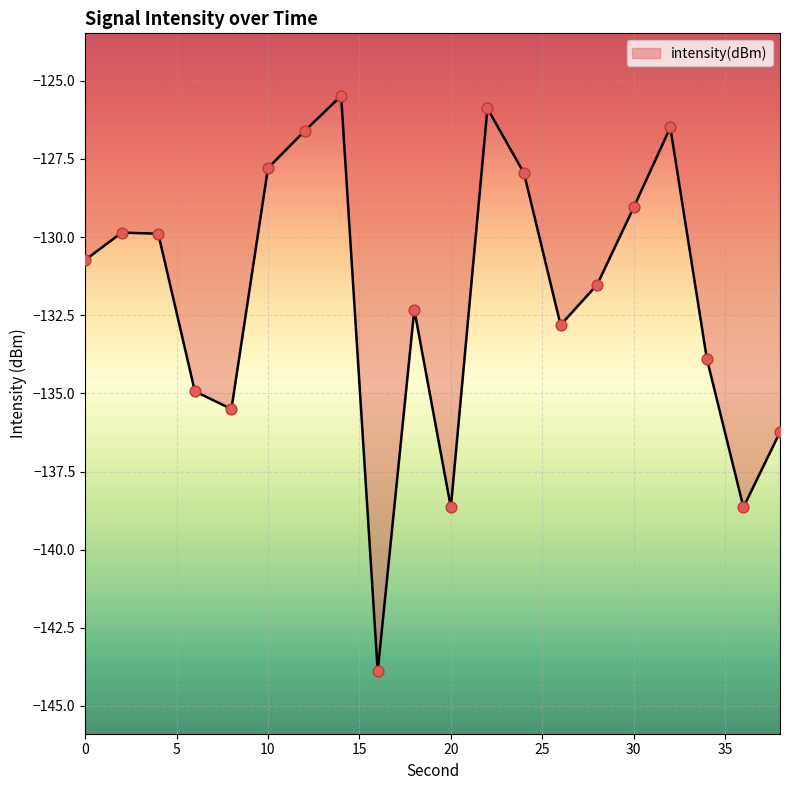

What is the minimum value shown in the chart?

-143.9